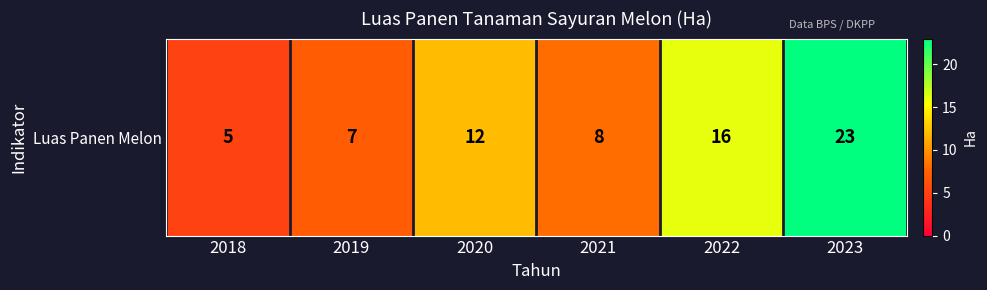

What is the approximate value at 2018, to the nearest 5?

5